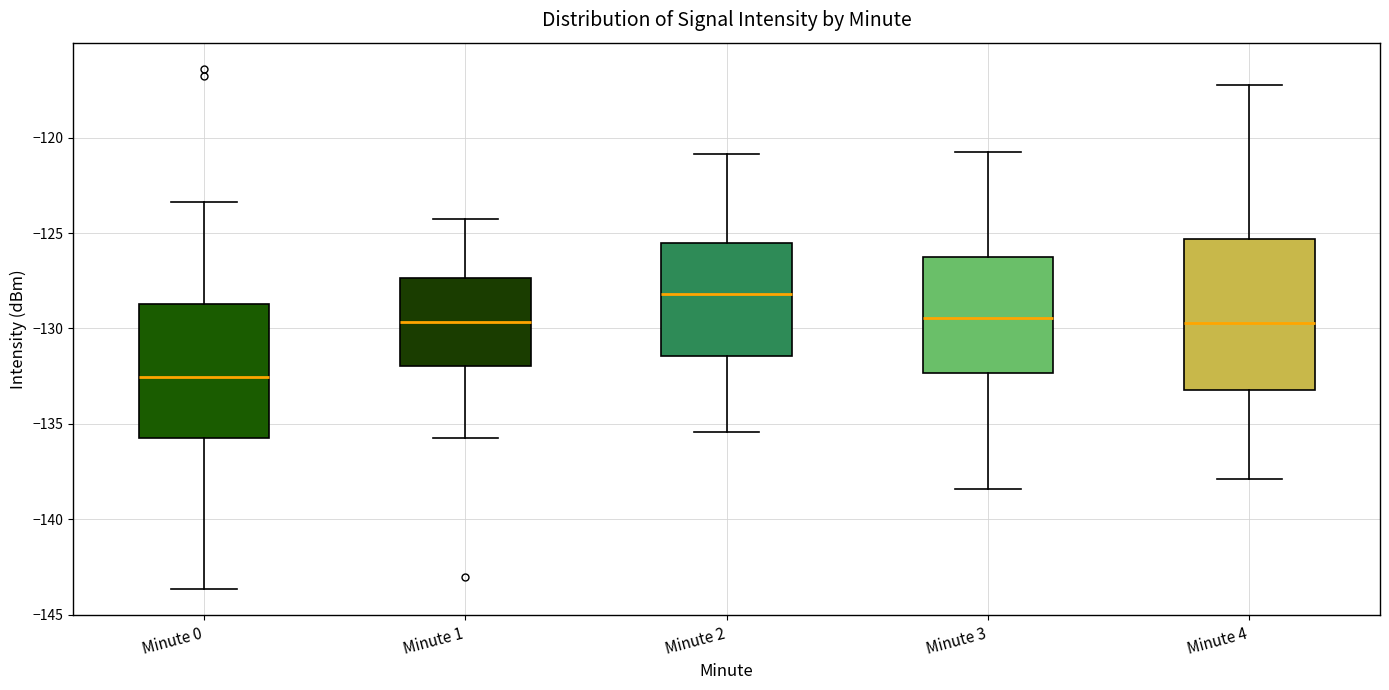

Where does the upper whisker of the box for Minute 3 end on the y-axis? The values are not printed on the chart, so give them approximately, as read against the axis.

-121.0